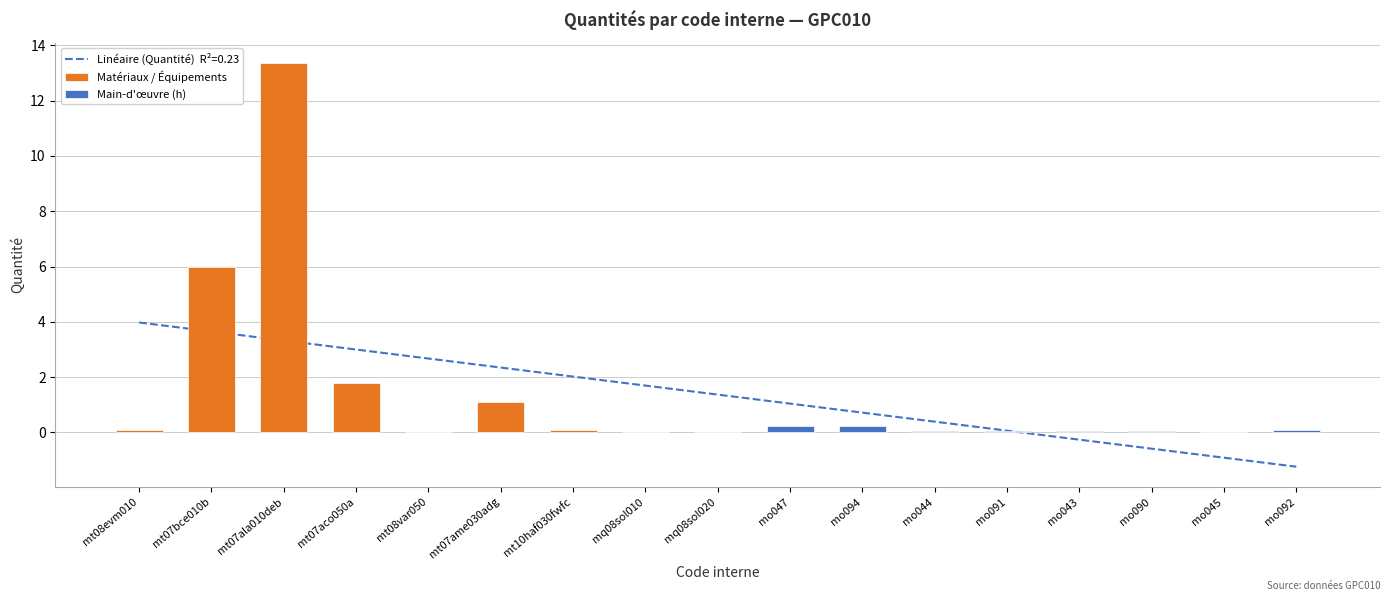

Read the value at mt07aco050a.

1.8